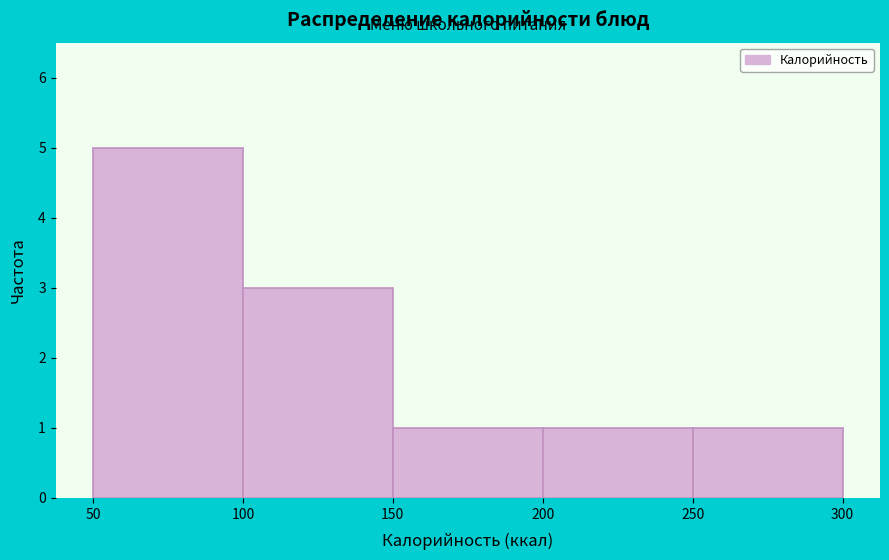

Reading left to right, list every bar in this chart as the range it spans on the x-axis followed by its height. The values are not printed on the chart, so give them approximately, as read against the axis.

50 to 100: 5
100 to 150: 3
150 to 200: 1
200 to 250: 1
250 to 300: 1